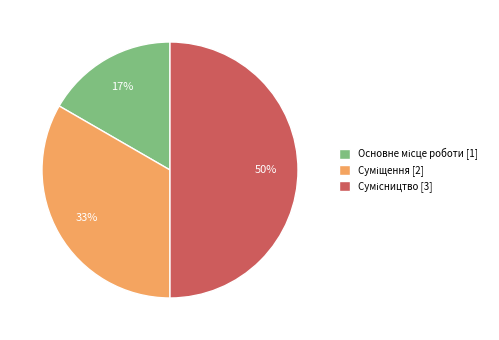

To the nearest percent, what is the average slice percentage?

33%